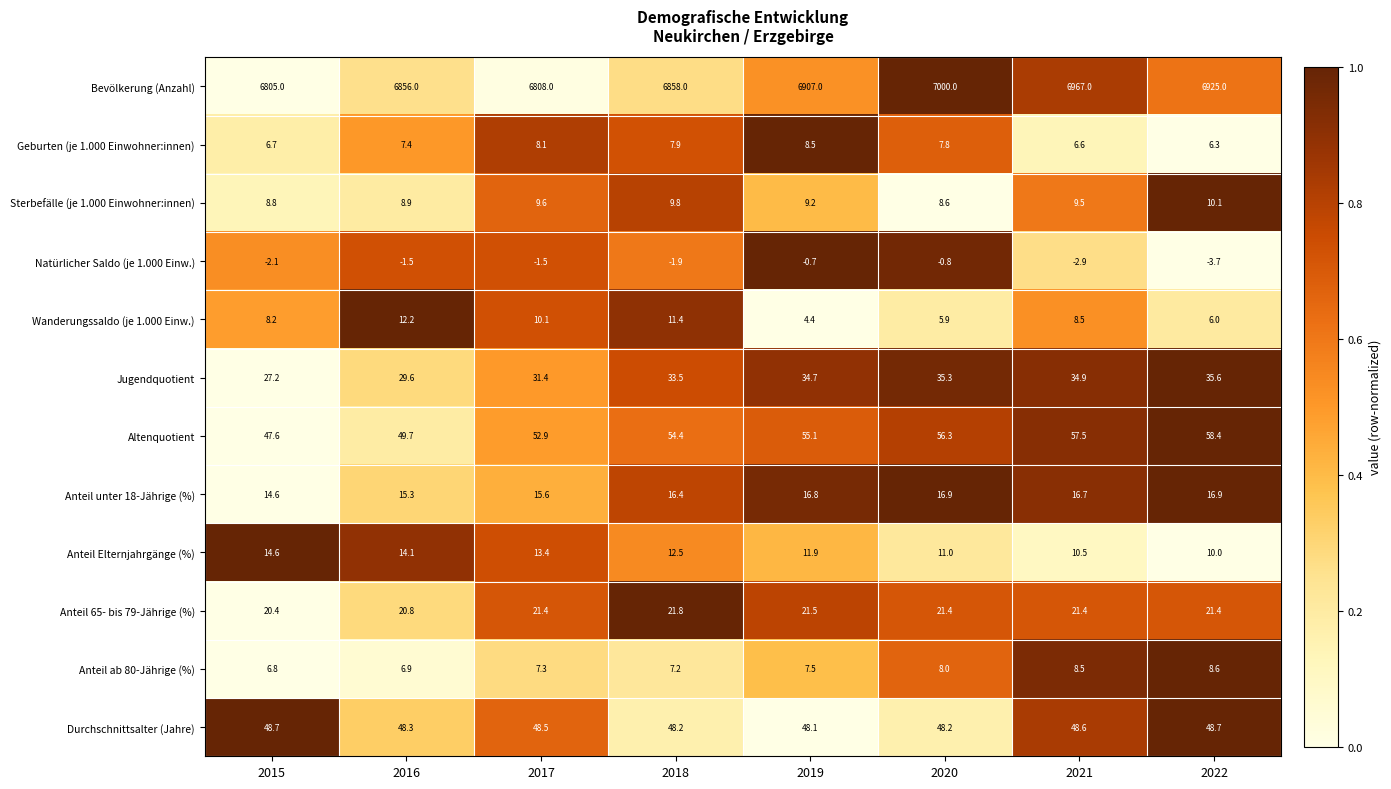

How many data points in Altenquotient are less than 55?

4